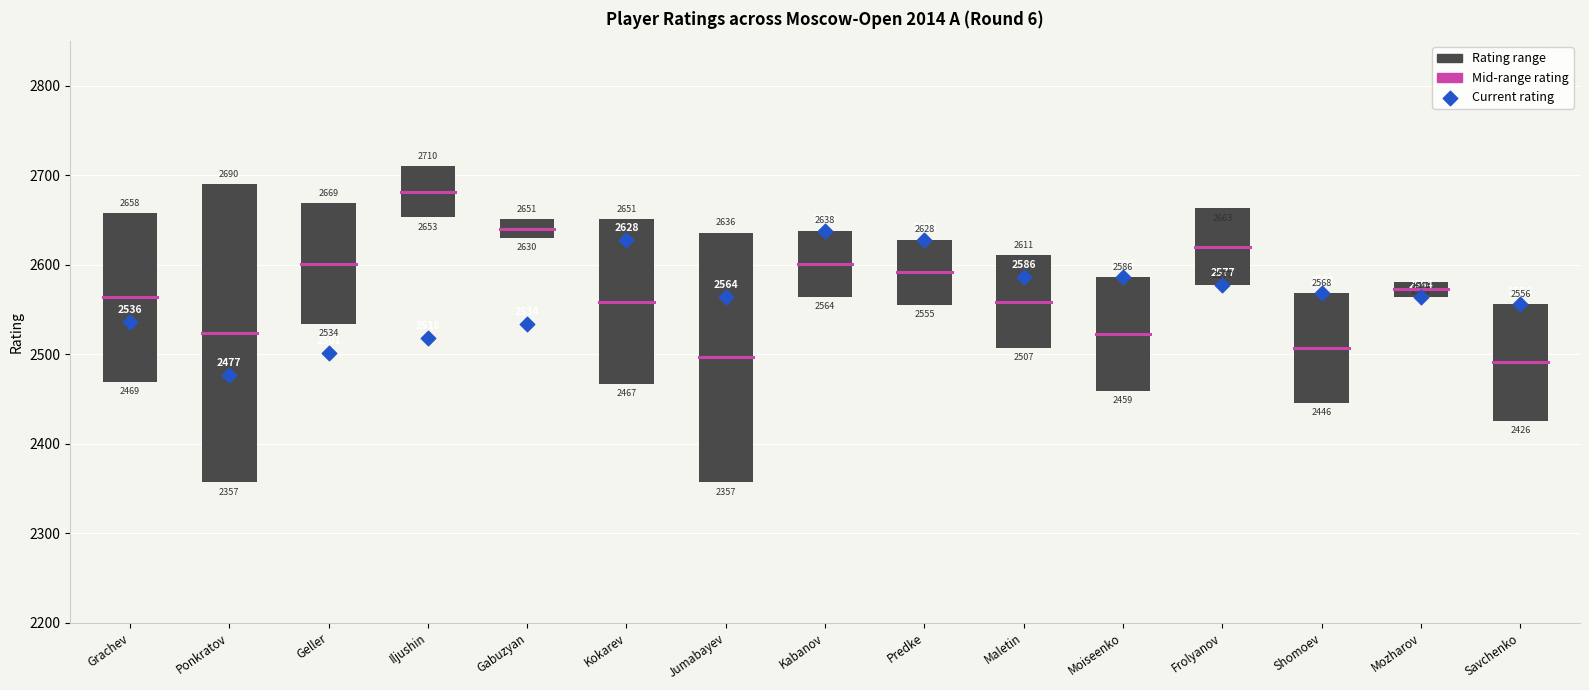

At which category is the sum across all series the highest?

Jumabayev